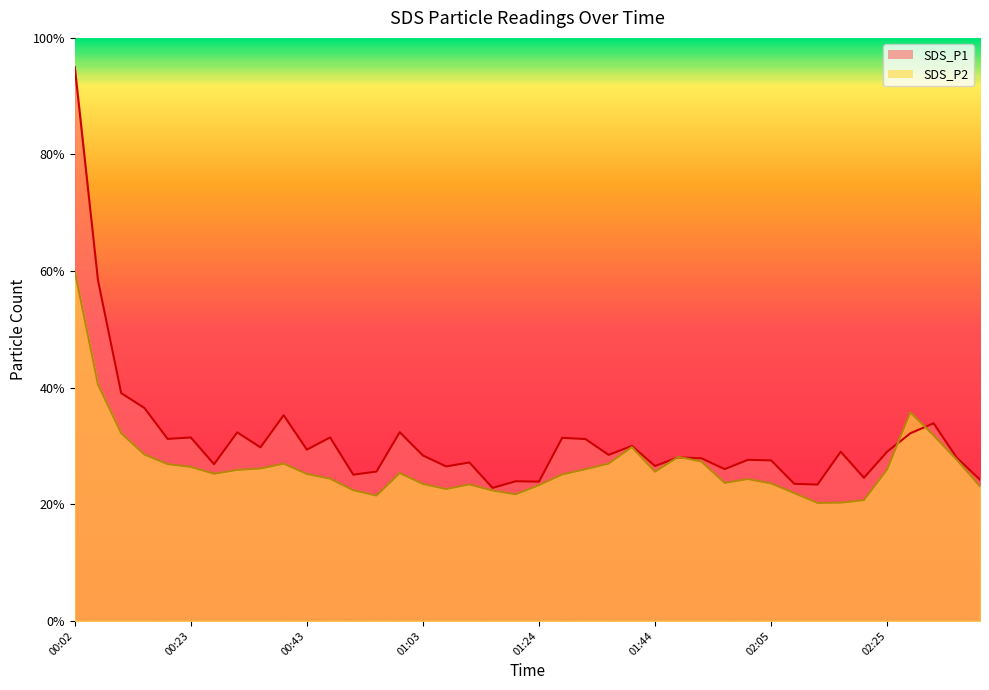

What is the average value of the SDS_P2 series?

26.6